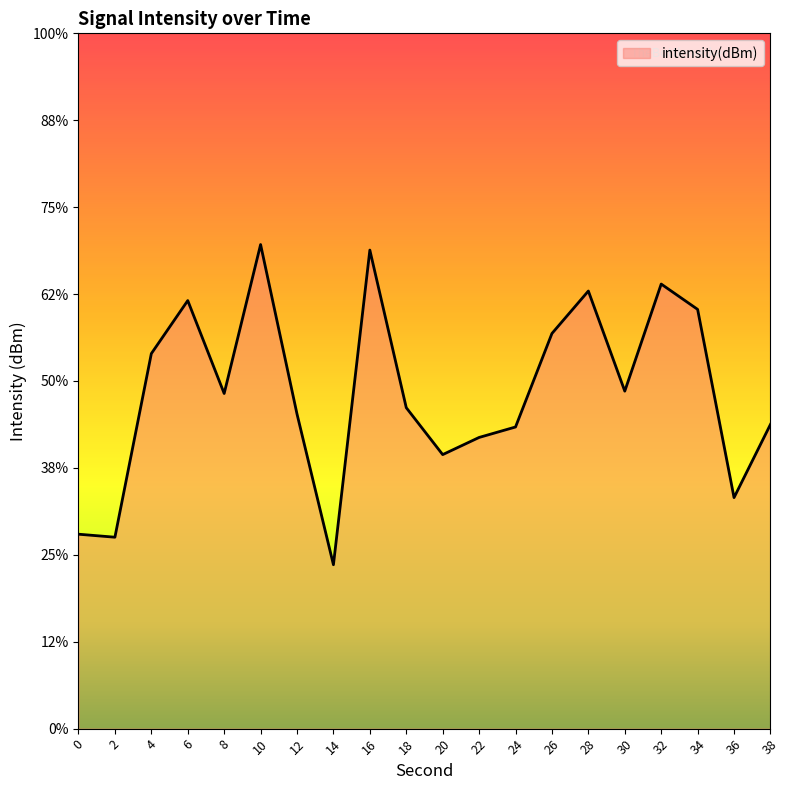

True or false: the data shows -84.9 at 16.

True